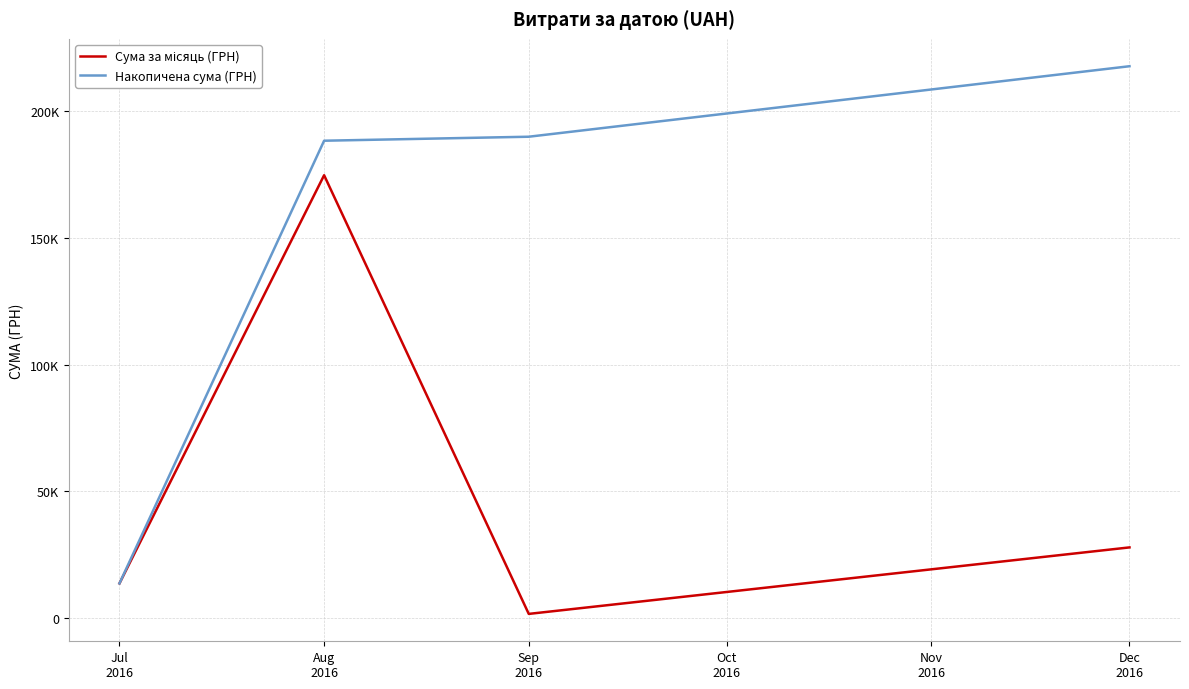

At which category does Сума за місяць (ГРН) reach its first local valley?

Sep
2016